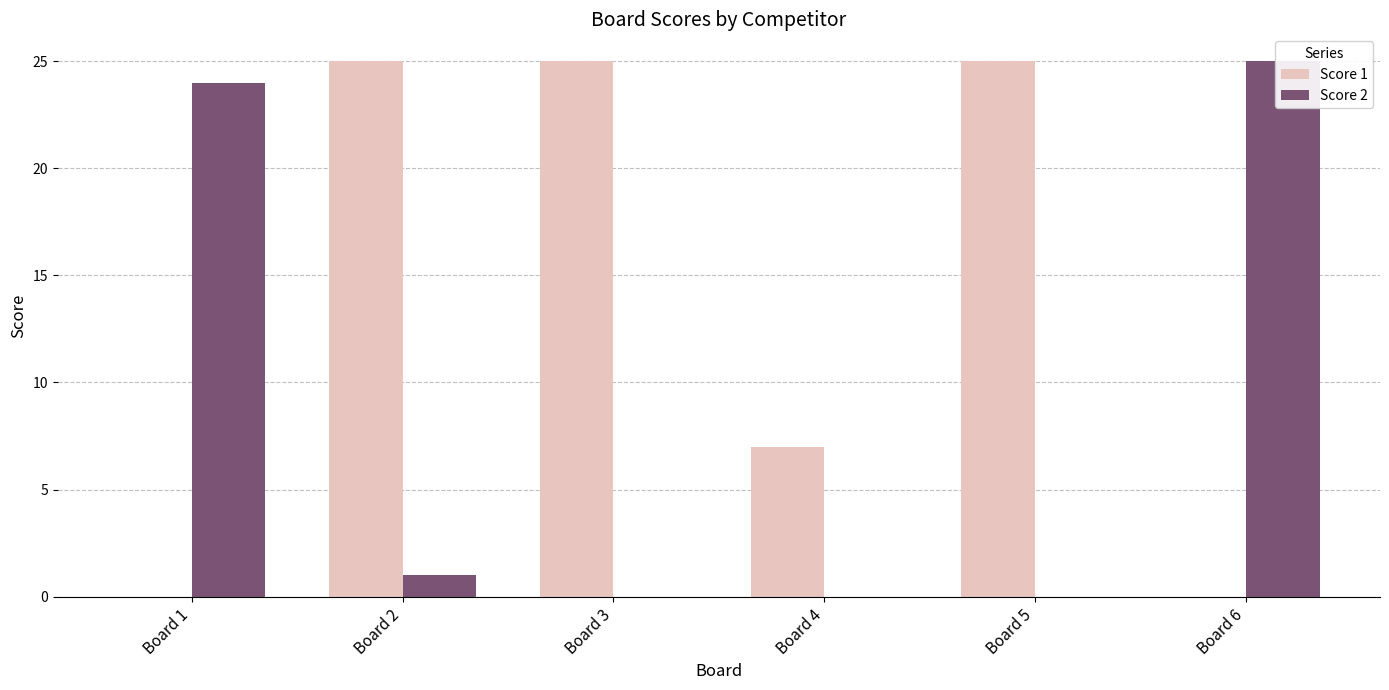

Are the bars grouped side by side (vs. stacked)?

Yes